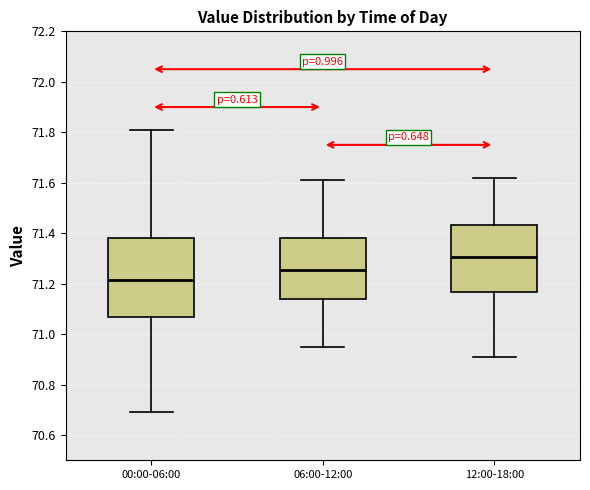

Which box is the tallest, from its lower edge to its upper edge?

00:00-06:00